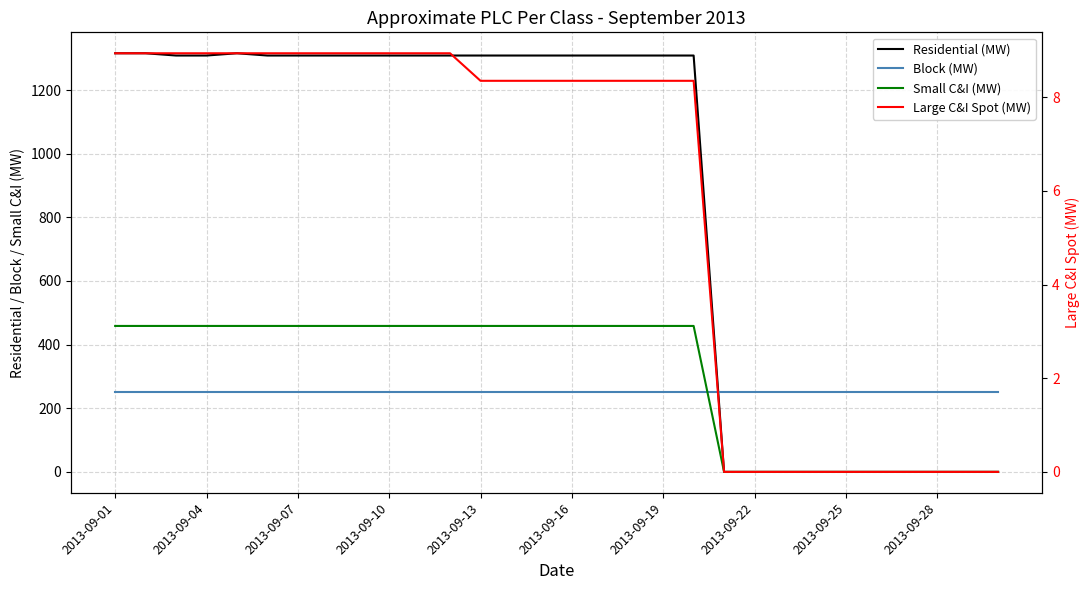

The value of Block (MW) at 2013-09-22 is 127.2. True or false?

False